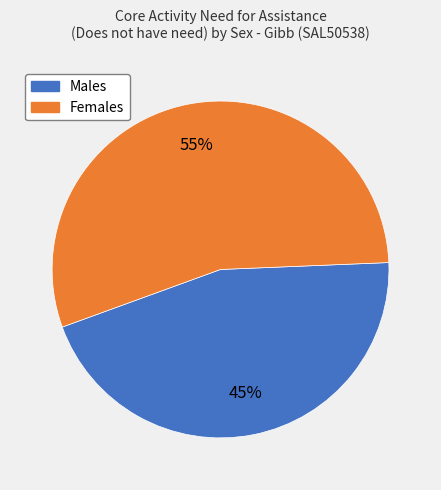

Does Males account for over 50% of the chart?

No